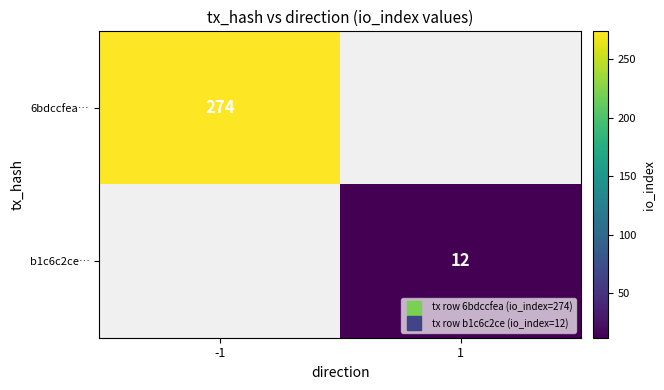

How many values in b1c6c2ce… are above zero?

1